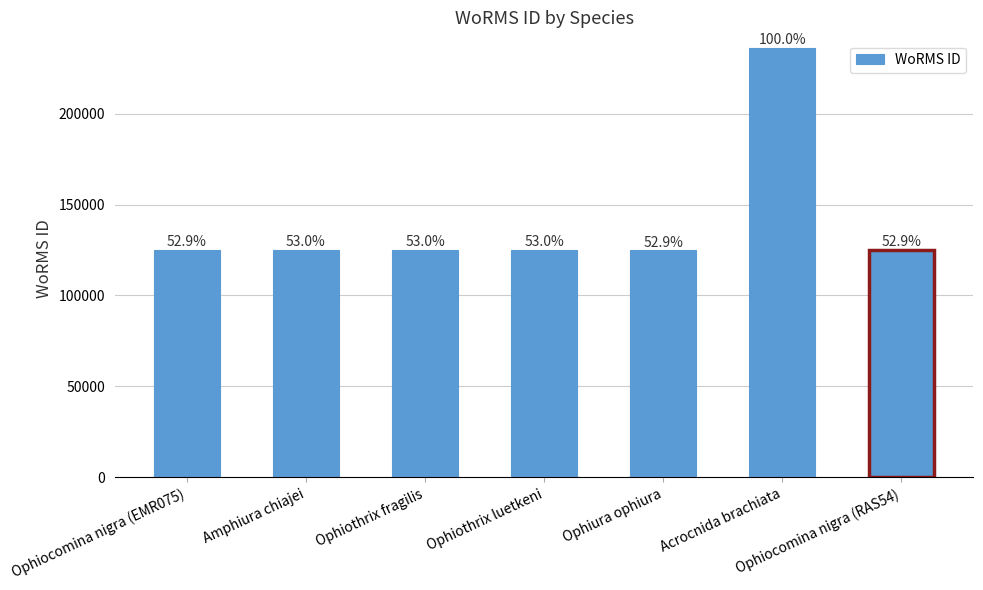

Reading left to right, list all the values displayed in this chart.

125027	125073	125131	125134	124929	236130	125027